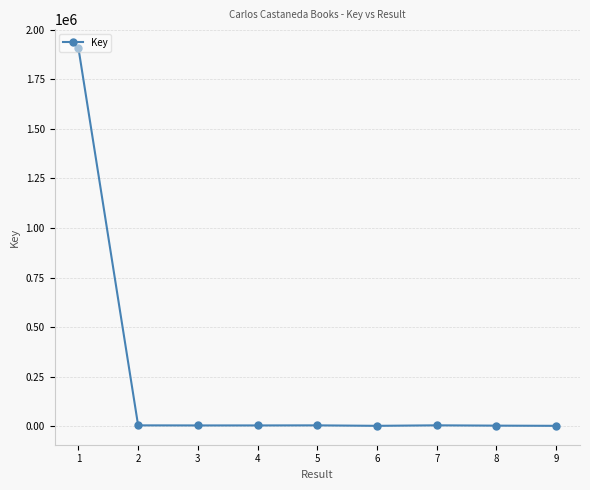

What is the maximum value shown in the chart?

1907440